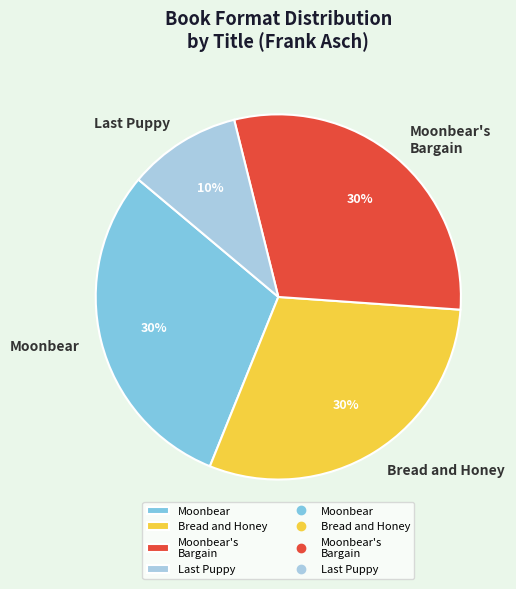

To the nearest percent, what is the average slice percentage?

25%